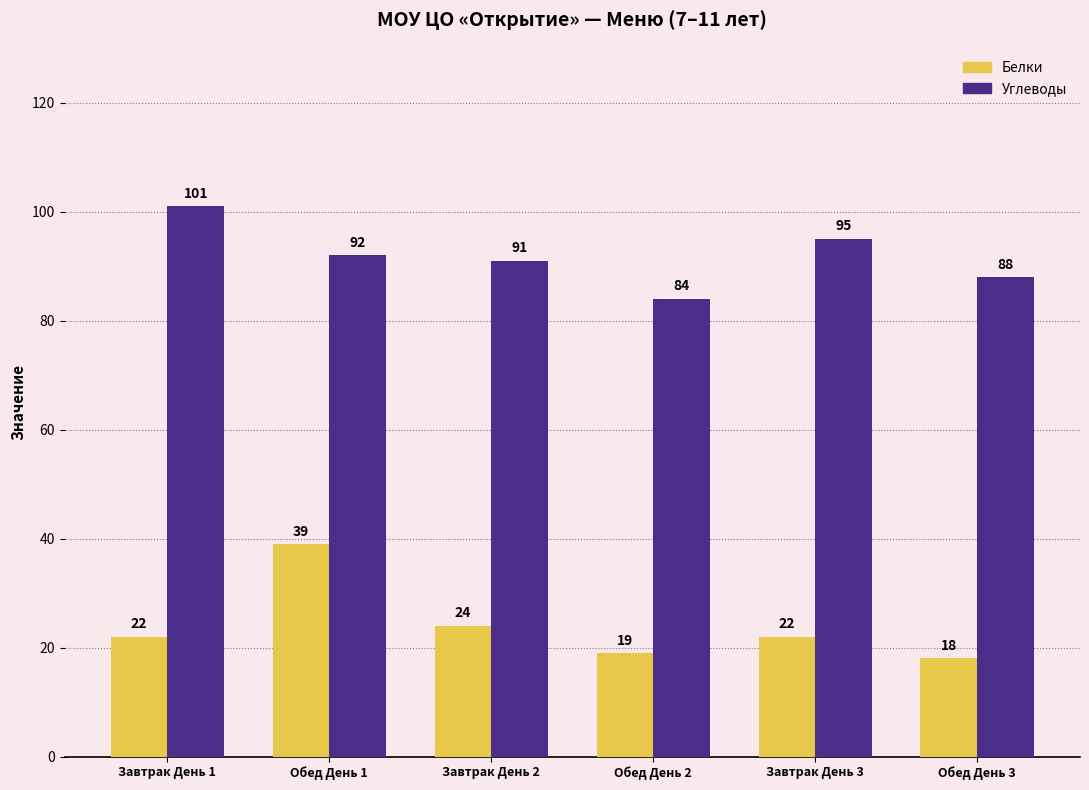

Reading left to right, list all the values displayed in this chart.

Белки: Завтрак День 1=22	Обед День 1=39	Завтрак День 2=24	Обед День 2=19	Завтрак День 3=22	Обед День 3=18
Углеводы: Завтрак День 1=101	Обед День 1=92	Завтрак День 2=91	Обед День 2=84	Завтрак День 3=95	Обед День 3=88